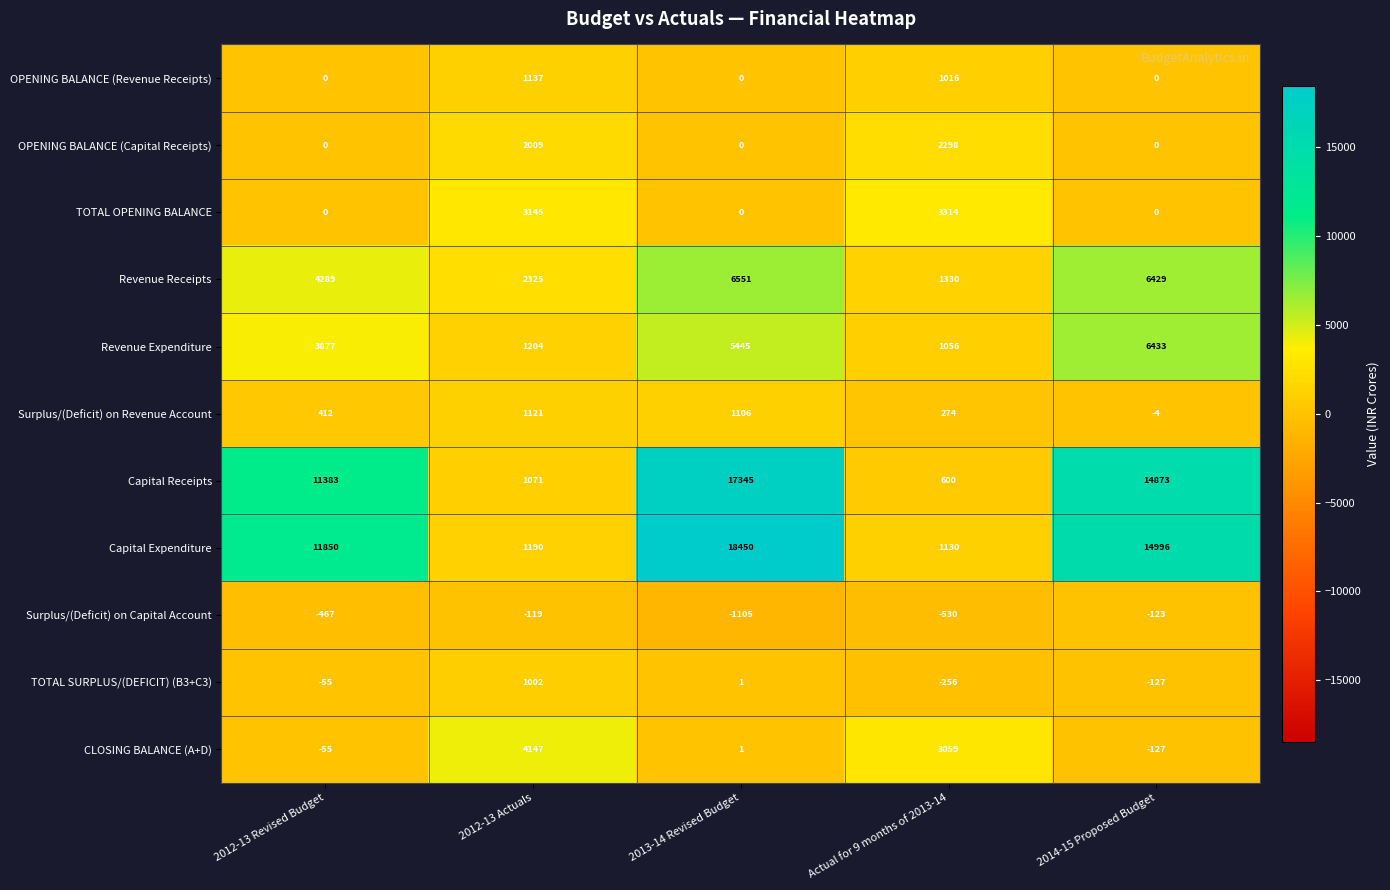

Rank the series by their maximum value, from highest to lowest.

Capital Expenditure, Capital Receipts, Revenue Receipts, Revenue Expenditure, CLOSING BALANCE (A+D), TOTAL OPENING BALANCE, OPENING BALANCE (Capital Receipts), OPENING BALANCE (Revenue Receipts), Surplus/(Deficit) on Revenue Account, TOTAL SURPLUS/(DEFICIT) (B3+C3), Surplus/(Deficit) on Capital Account